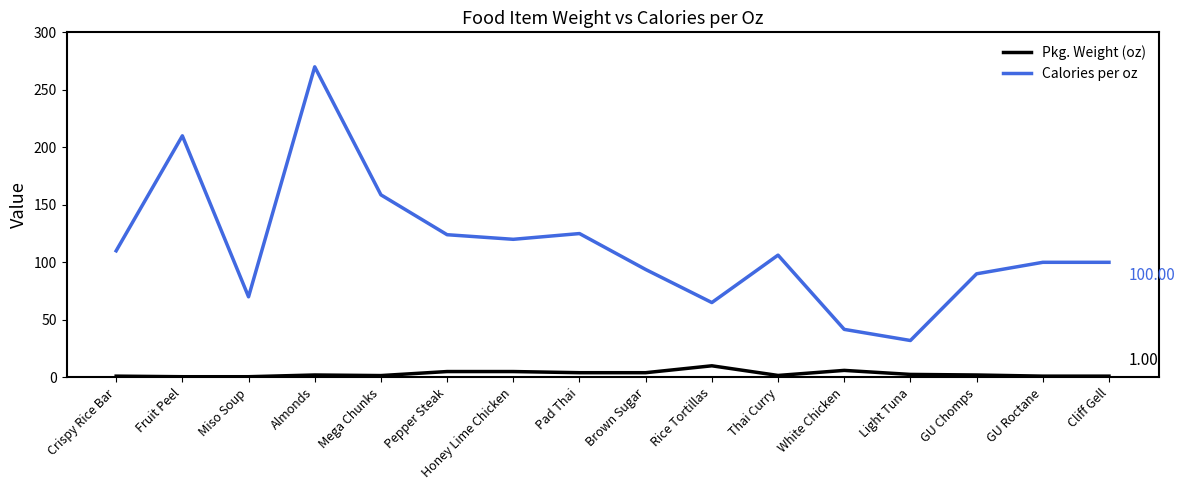

True or false: Calories per oz and Pkg. Weight (oz) intersect in this chart.

False